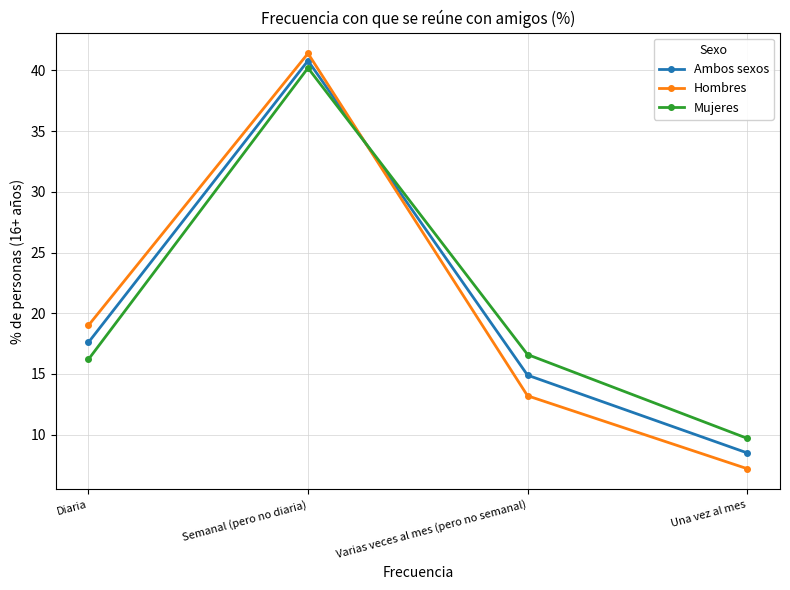

True or false: Hombres has a value of 13.2 at Varias veces al mes (pero no semanal).

True